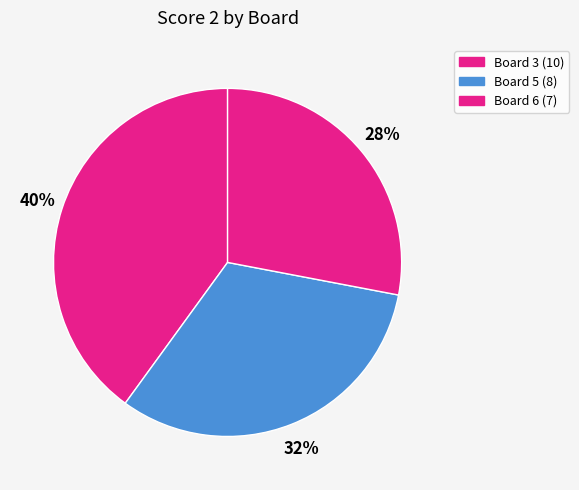

Count the number of slices in the pie.

3